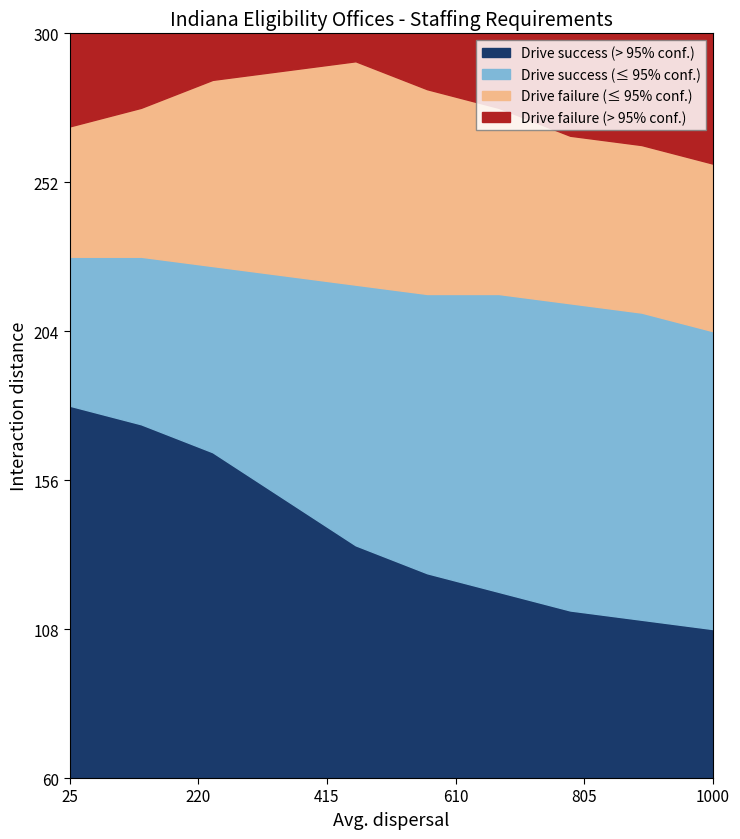

The value of Drive success (≤ 95% conf.) at 3 is 8. True or false?

False